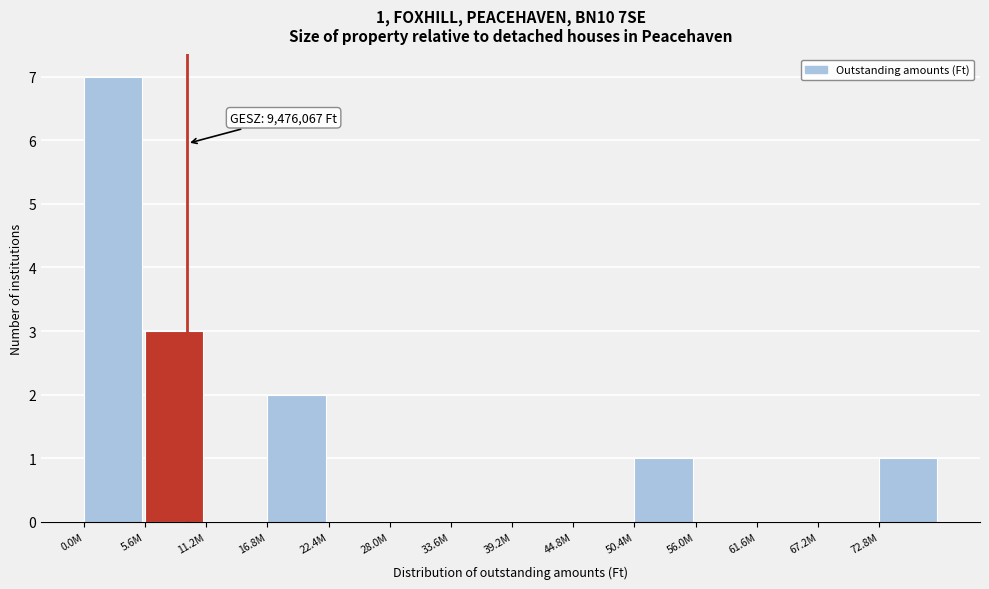

Reading left to right, what are all the values shown in this chart?

0.0M=7	5.6M=3	11.2M=0	16.8M=2	22.4M=0	28.0M=0	33.6M=0	39.2M=0	44.8M=0	50.4M=1	56.0M=0	61.6M=0	67.2M=0	72.8M=1